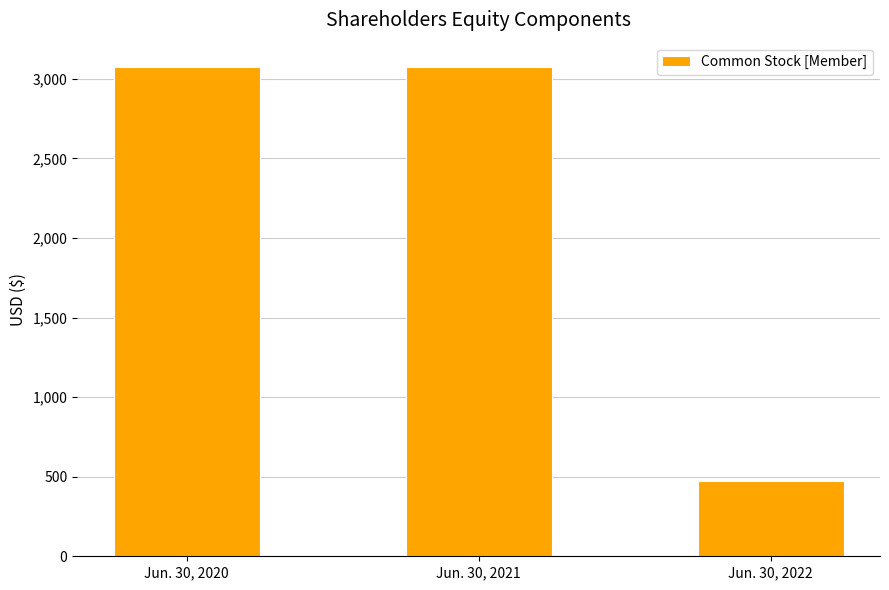

The chart shows a value of 3073 at Jun. 30, 2020. True or false?

True